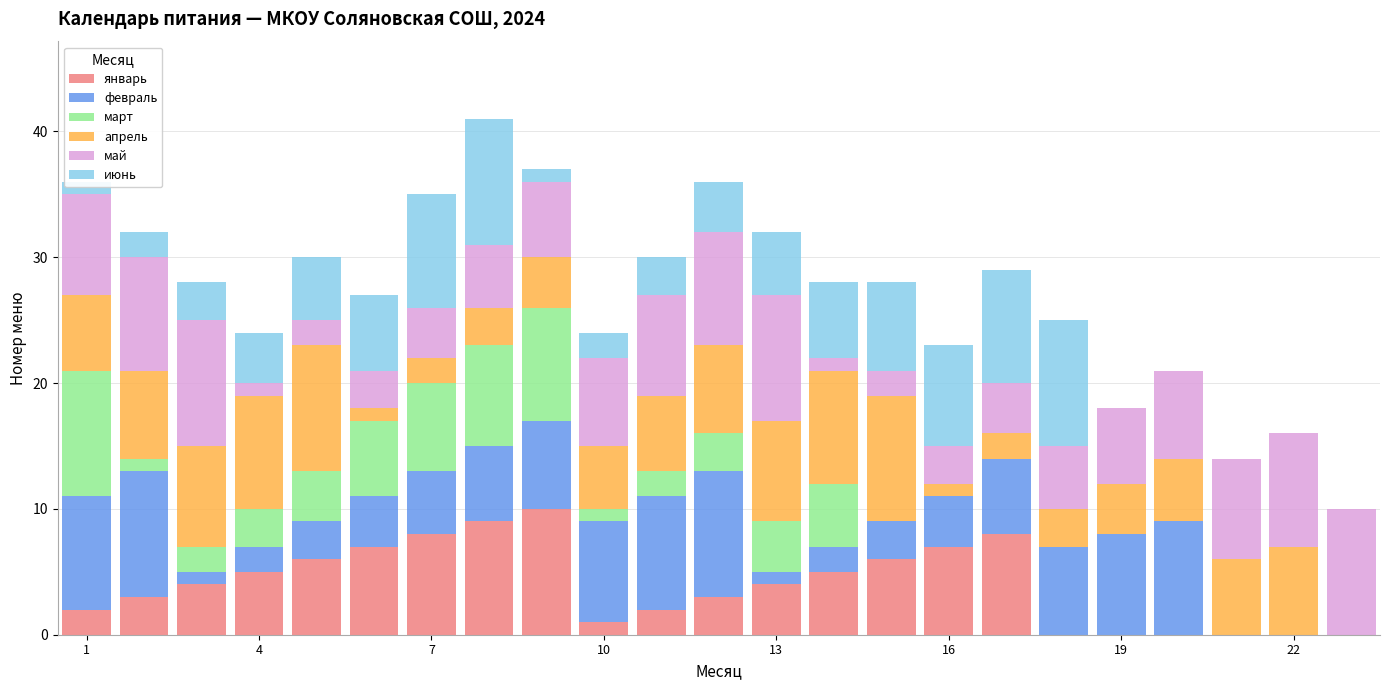

What is the maximum value for январь?

10